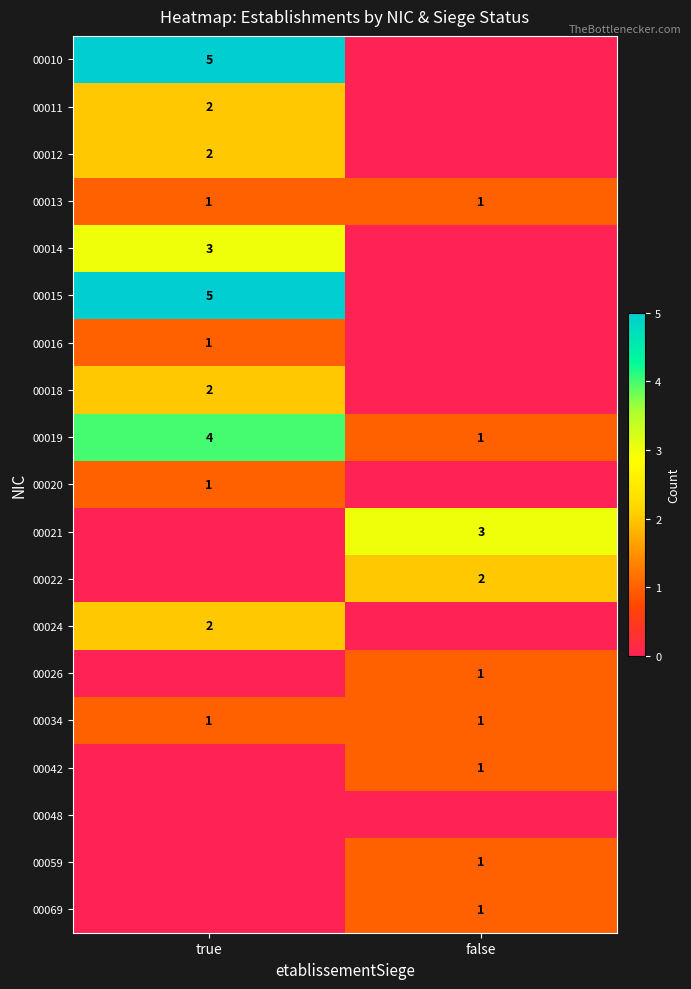

At which label is 00019 closest to 2?

false